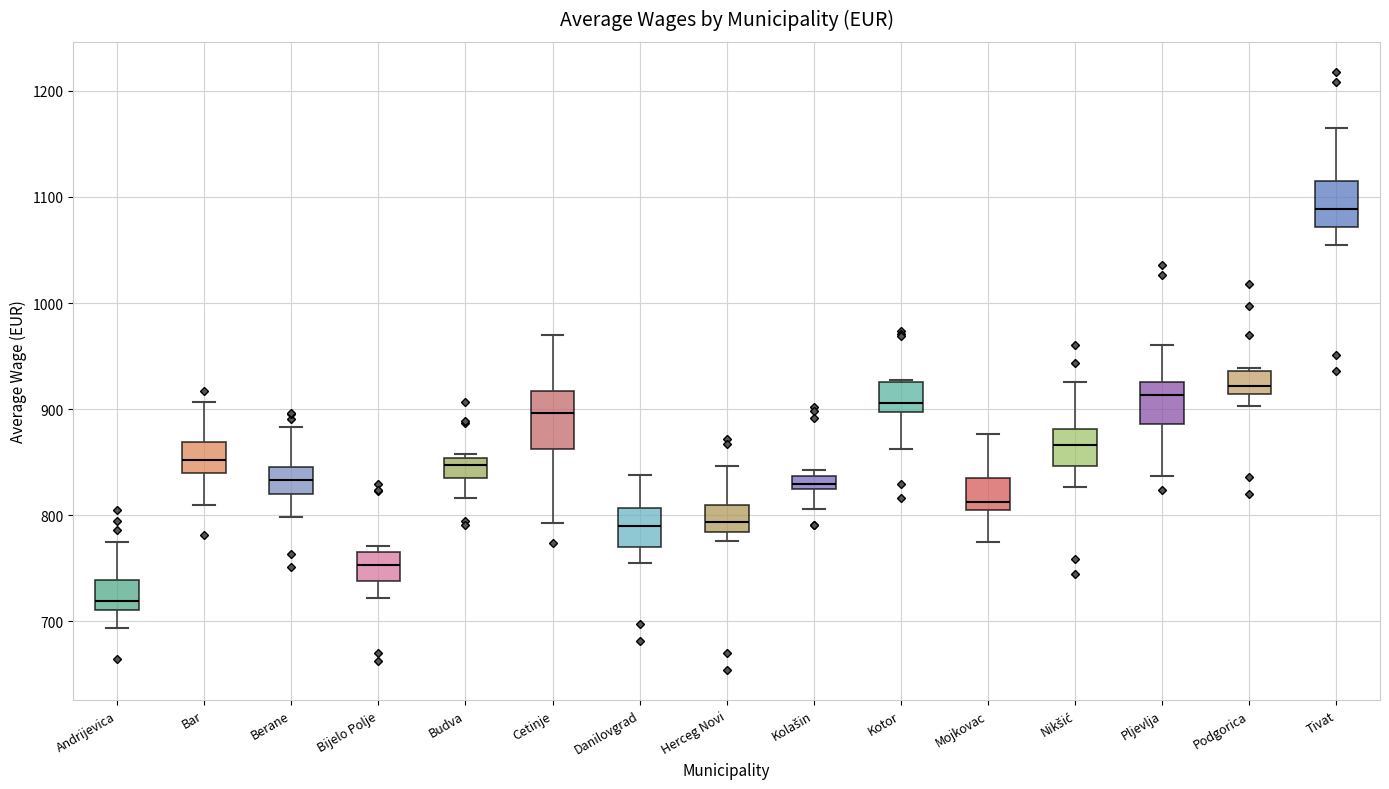

Where is the lower edge of the box for Mojkovac on the y-axis? The values are not printed on the chart, so give them approximately, as read against the axis.

800